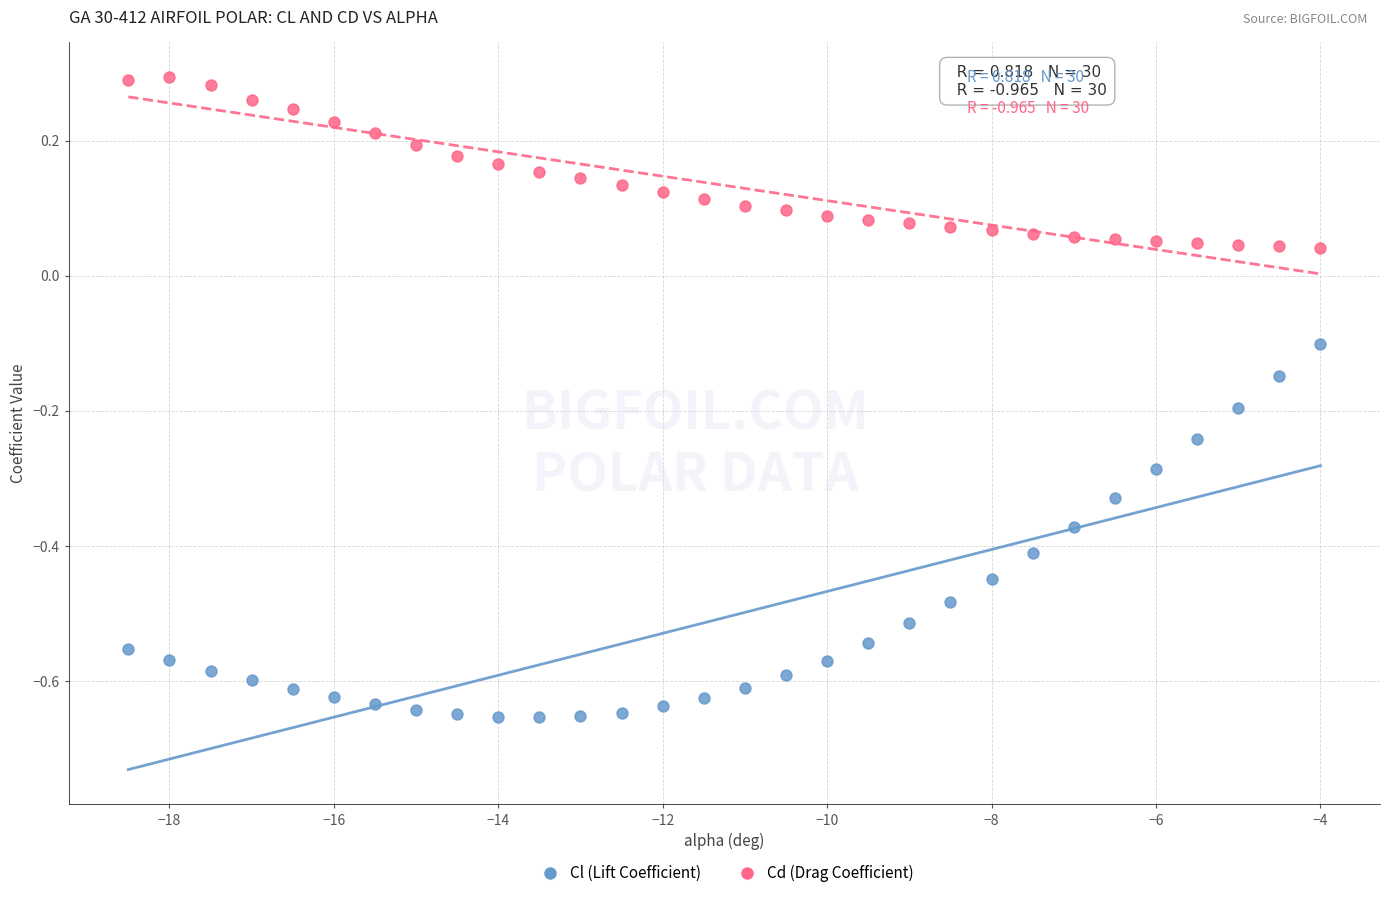

Which series has the widest spread of Y values?

Cl (Lift Coefficient)